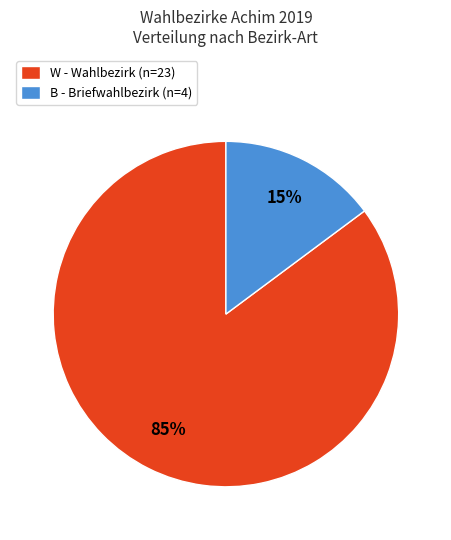

Rank the categories by value from lowest to highest.

B, W